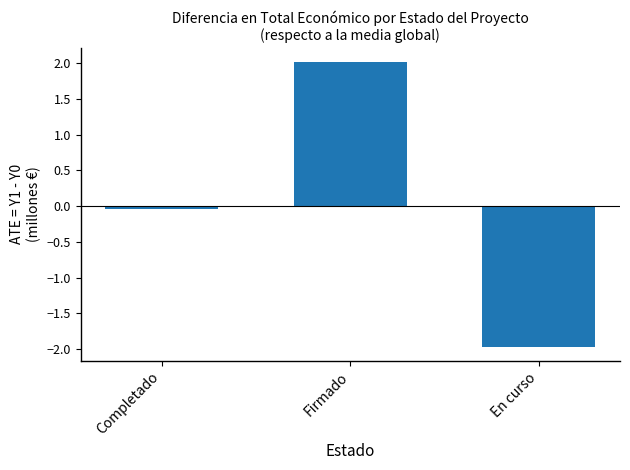

Count the number of categories in the chart.

3